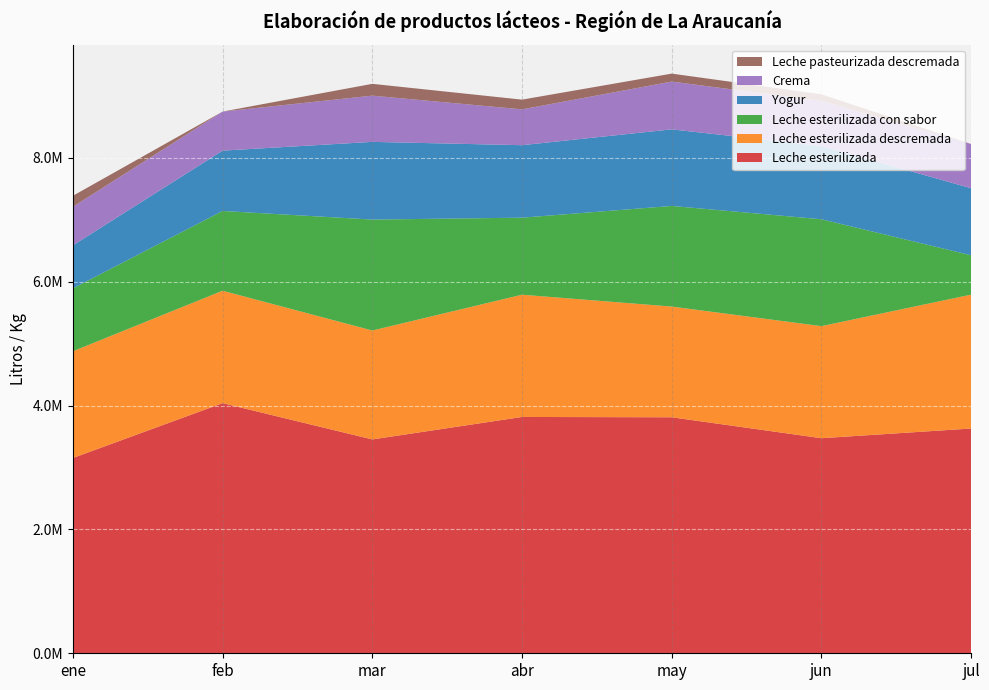

Reading left to right, transcribe all the data shown in this chart.

Leche esterilizada: ene=3153972	feb=4039776	mar=3453744	abr=3816624	may=3811620	jun=3473526	jul=3630078
Leche esterilizada descremada: ene=1723914	feb=1815390	mar=1759100	abr=1974474	may=1787916	jun=1809882	jul=2162532
Leche esterilizada con sabor: ene=1015338	feb=1288422	mar=1791732	abr=1243986	may=1625082	jun=1726332	jul=635154
Yogur: ene=694400	feb=974182	mar=1254728	abr=1170669	may=1236945	jun=1182907	jul=1082269
Crema: ene=623124	feb=630886	mar=746676	abr=578778	may=771638	jun=727113	jul=714968
Leche pasteurizada descremada: ene=177907	feb=0	mar=190547	abr=156910	may=128439	jun=108215	jul=0